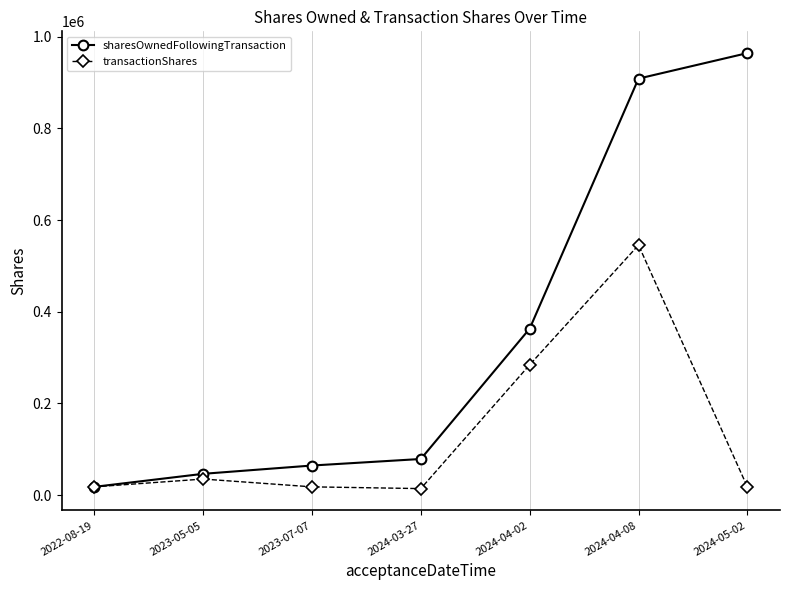

Between 2022-08-19 and 2024-04-08, which series saw the biggest shift?

sharesOwnedFollowingTransaction